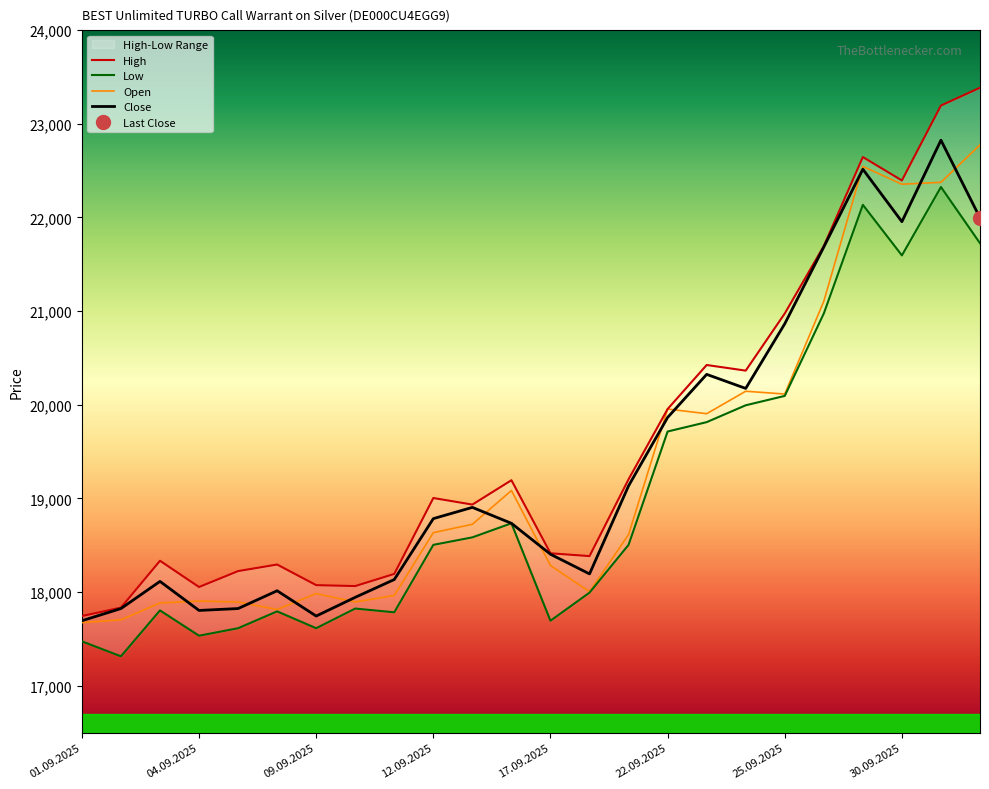

True or false: Low and High cross at least once.

False